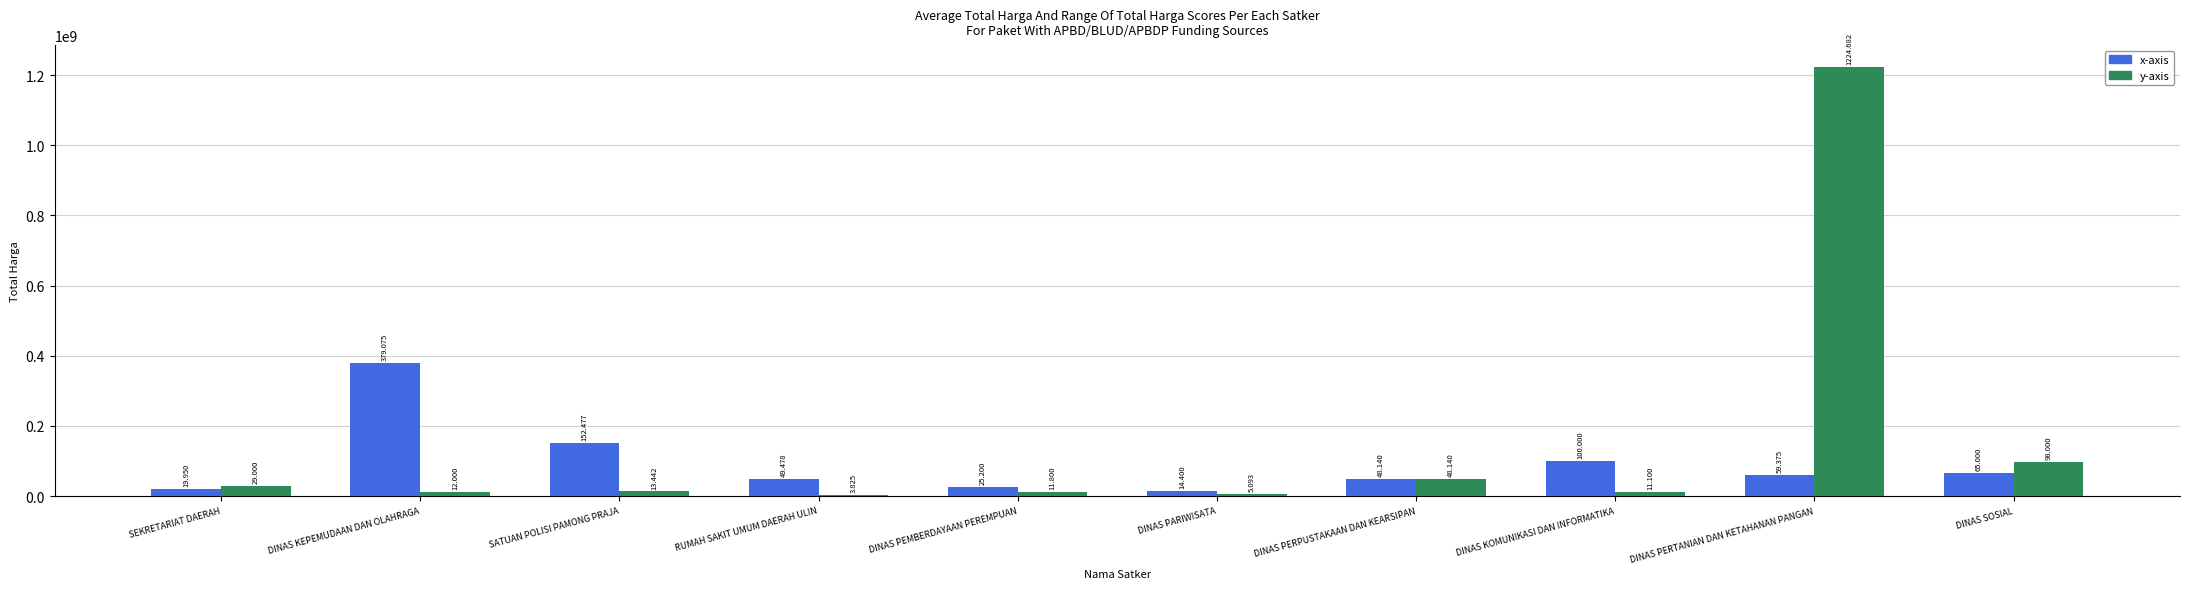

At how many categories does at least one series exceed 863775923?

1